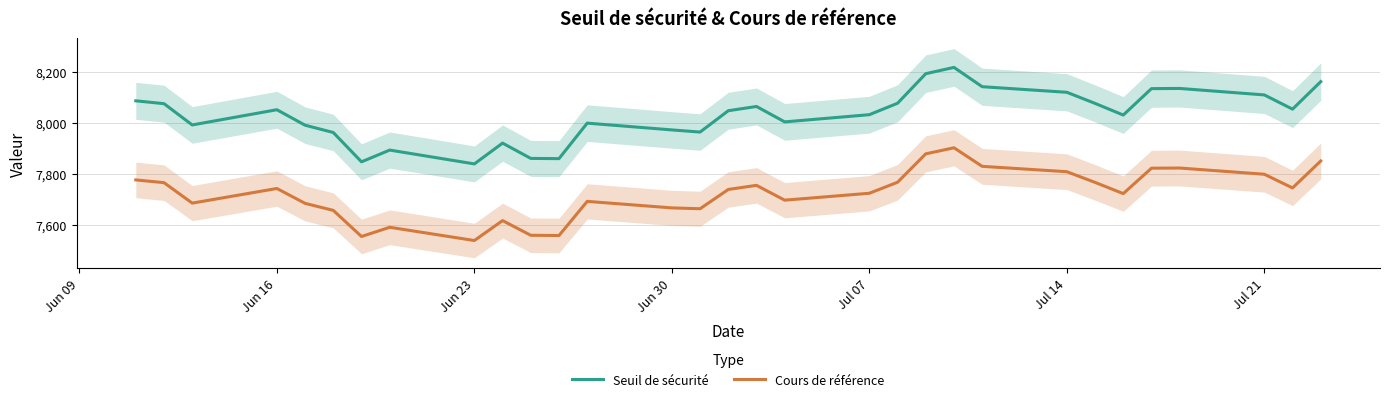

True or false: Cours de référence has more than 0 interior local peaks.

True